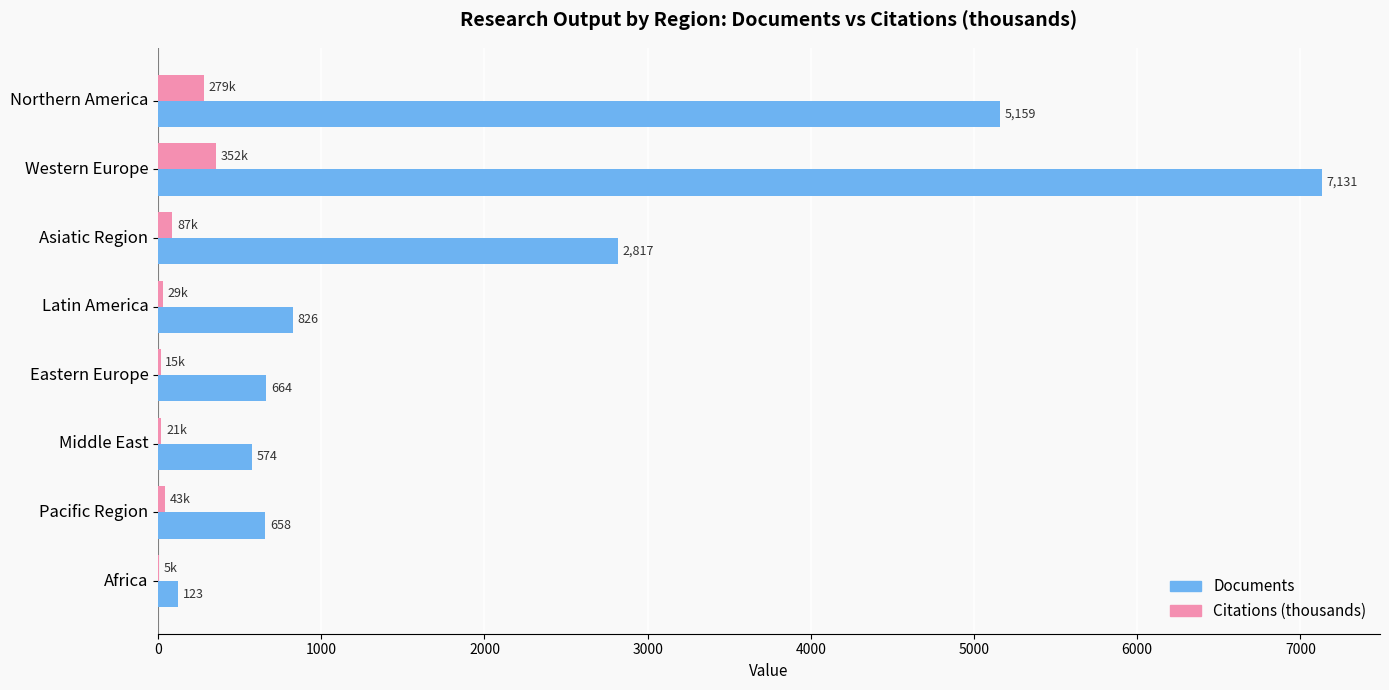

At which category is the sum across all series the highest?

Western Europe